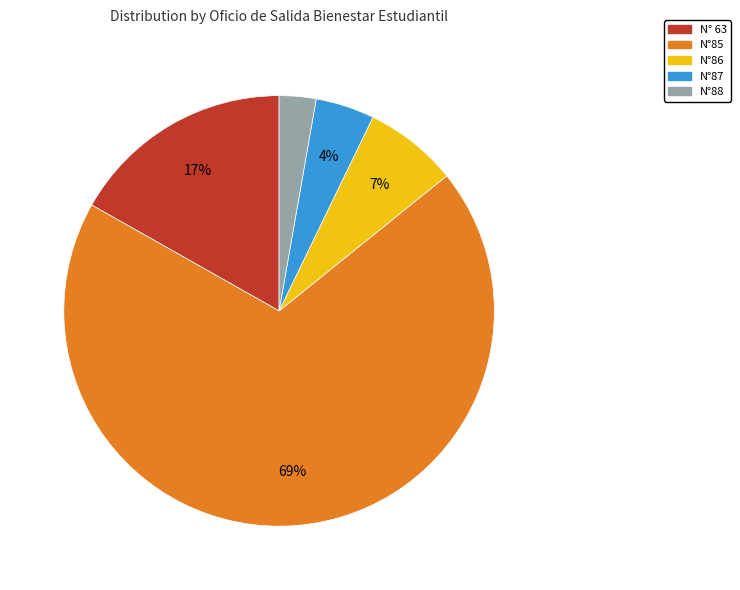

What percentage is the N°86 slice, to the nearest percent?

7%